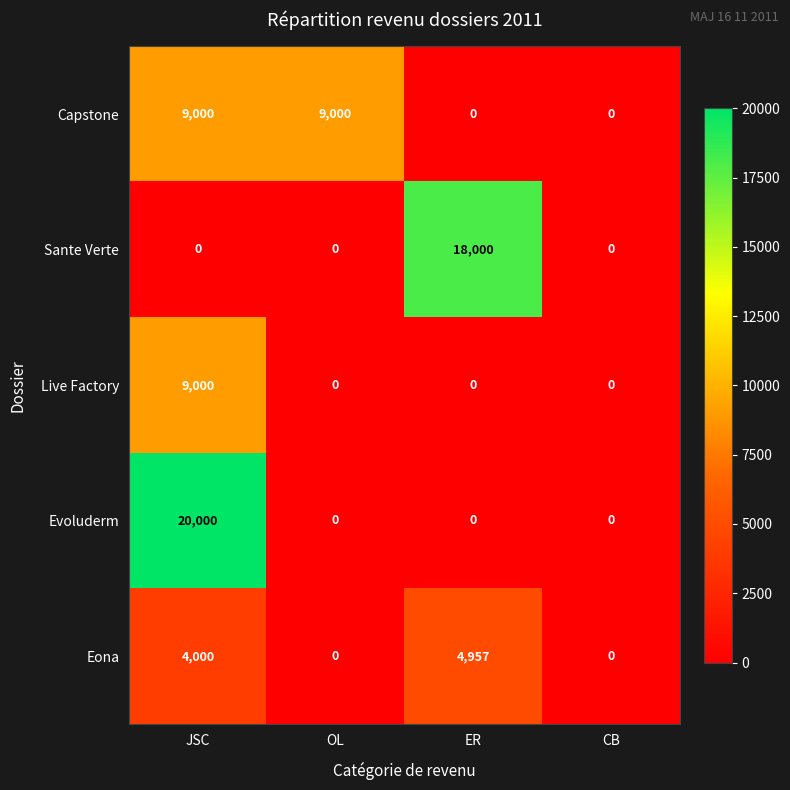

What is the spread (max minus min) of values at JSC?

20000